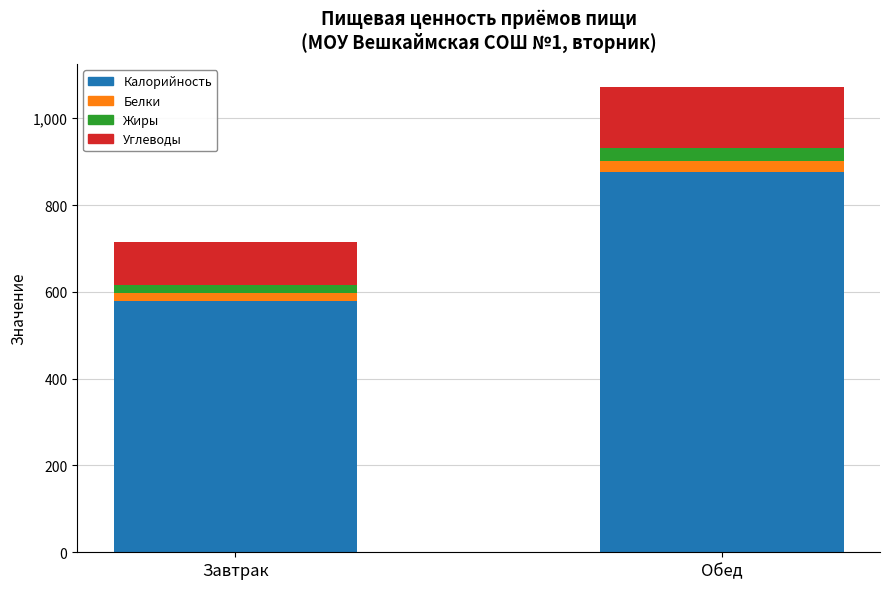

At which label does Калорийность reach its minimum?

Завтрак